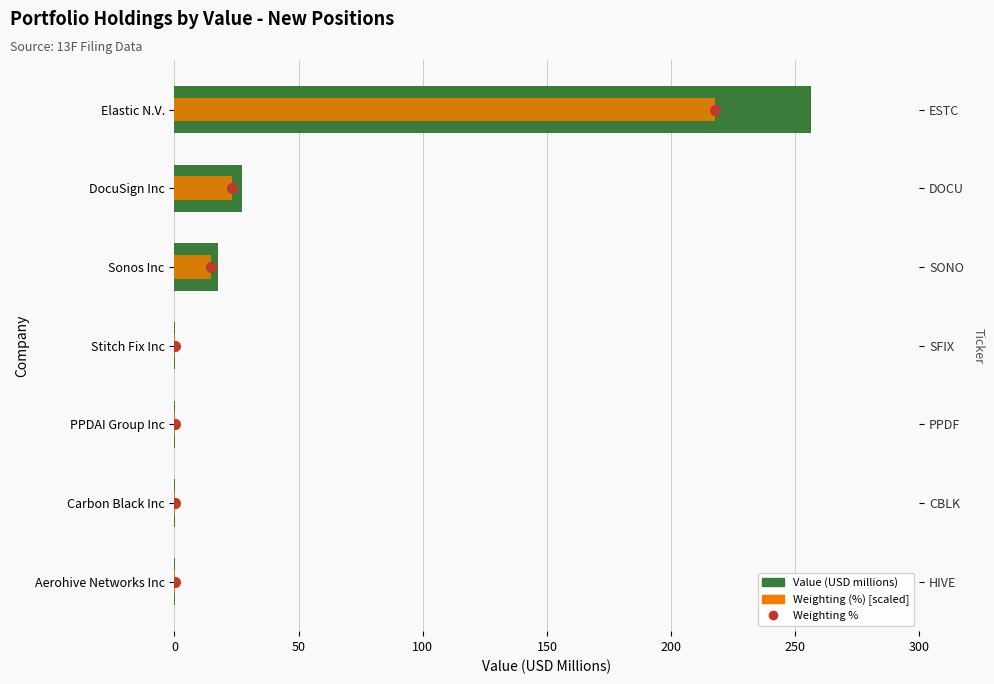

What is the value of the Value (USD millions) bar at the 1st from the left?

256.2